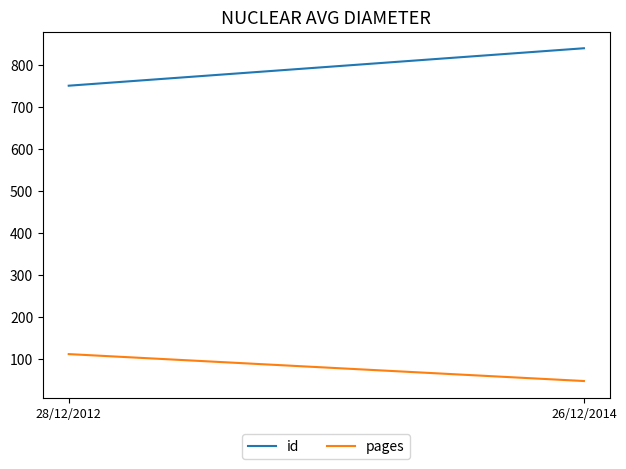

What is the difference between the highest and lowest values at 28/12/2012?

638